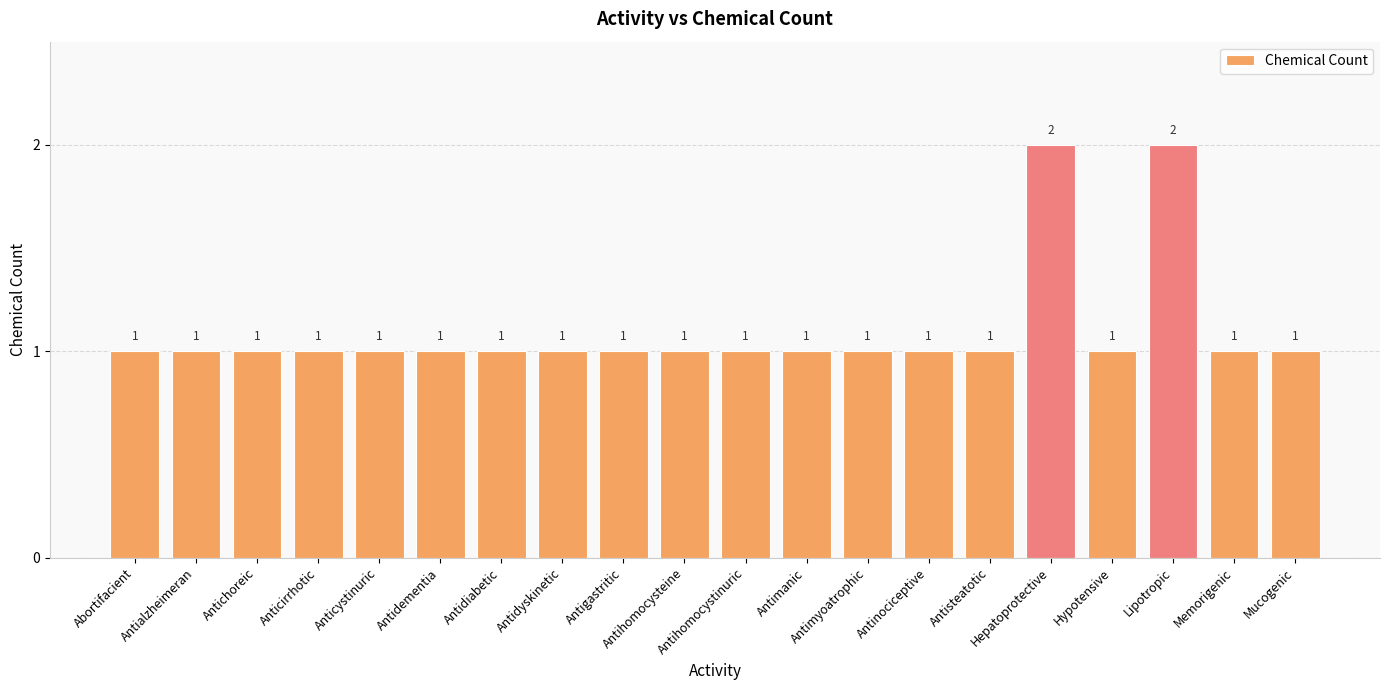

What is the sum of all values?

22